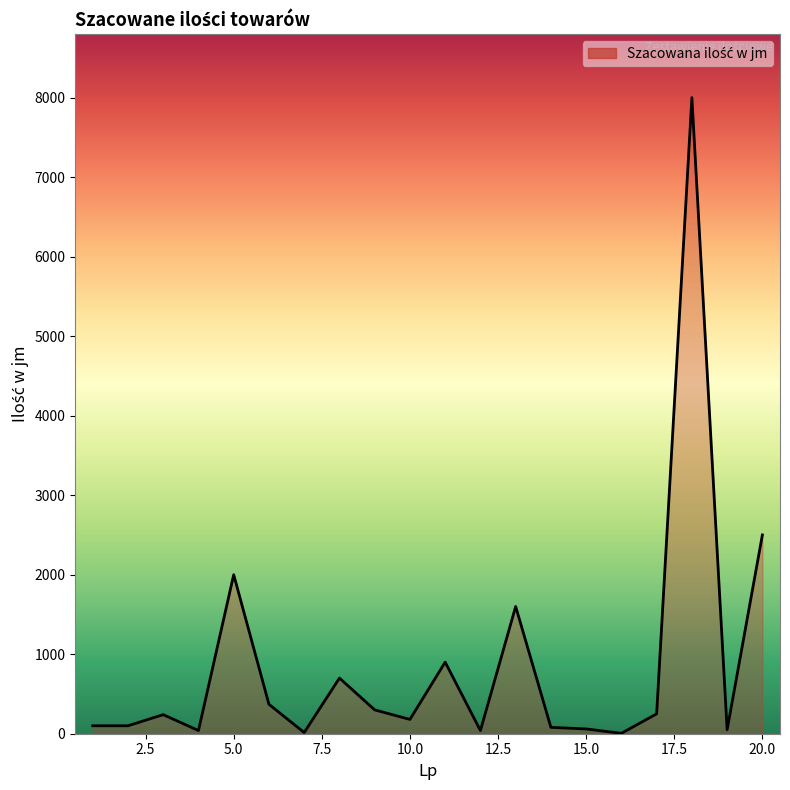

What is the difference between the maximum and minimum values?

7995